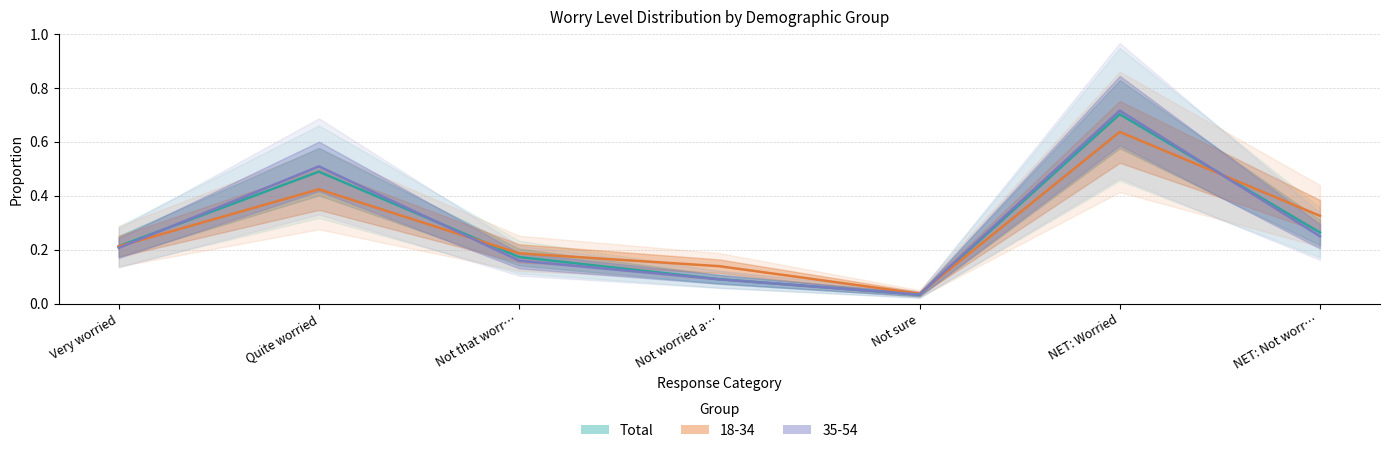

How many lines are shown in the chart?

1